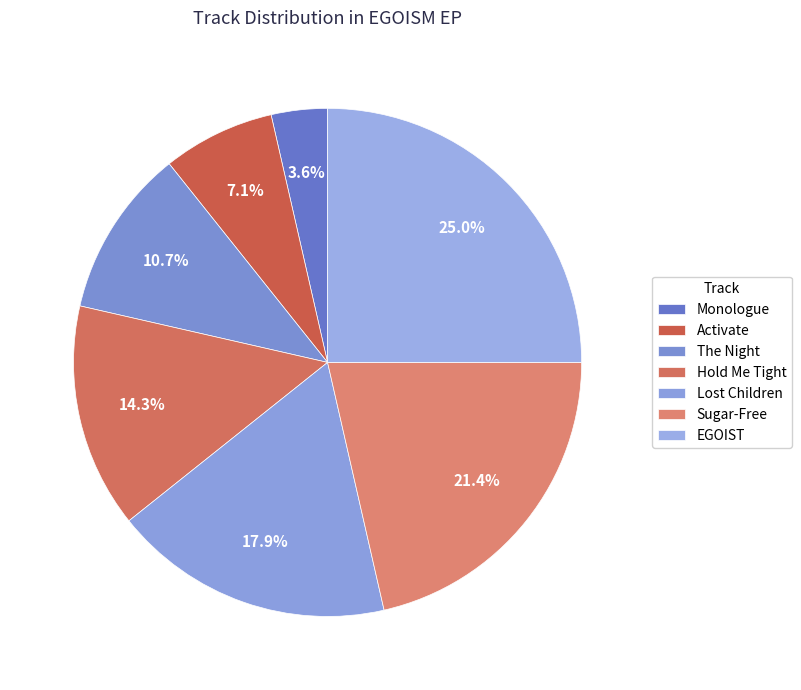

How many segments does this pie chart have?

7